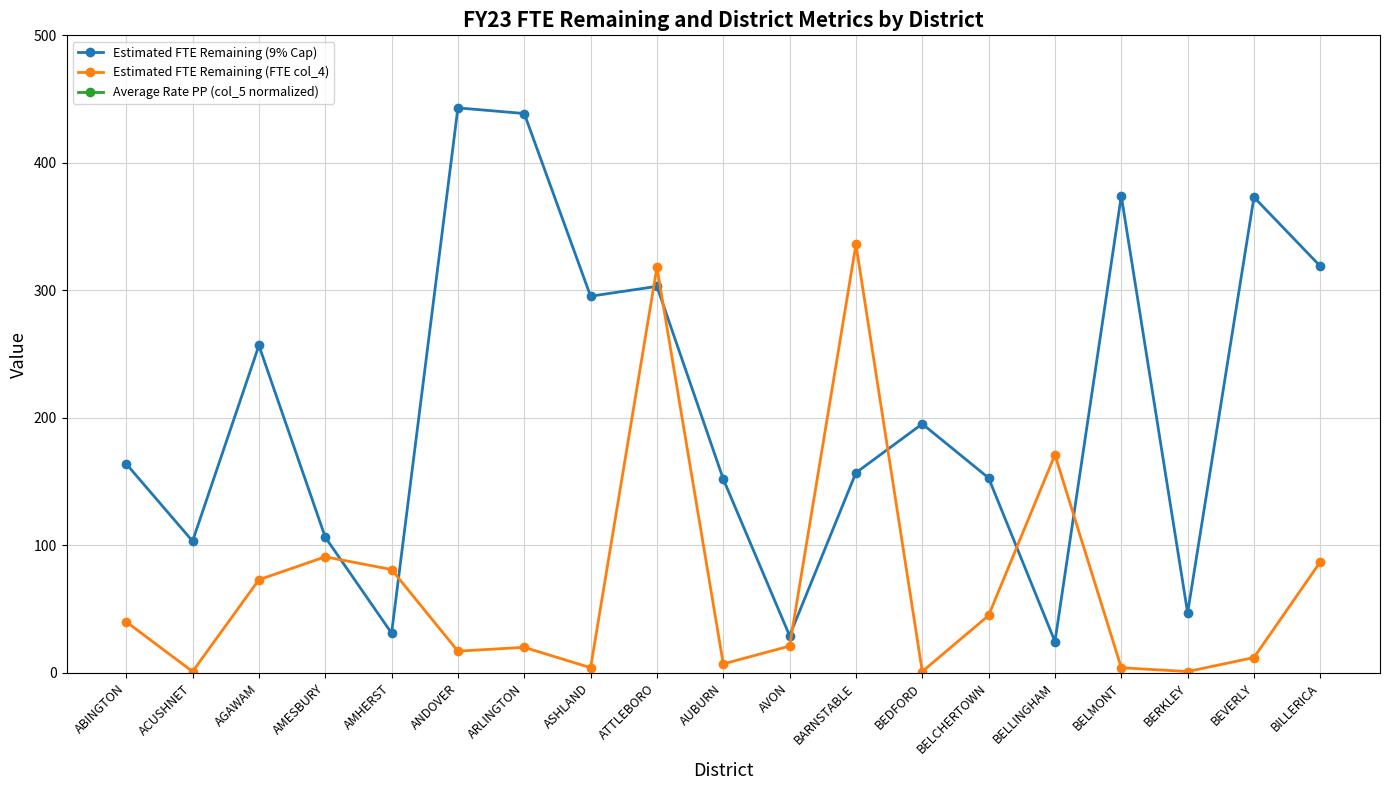

What is the minimum value for Estimated FTE Remaining (FTE col_4)?

1.0